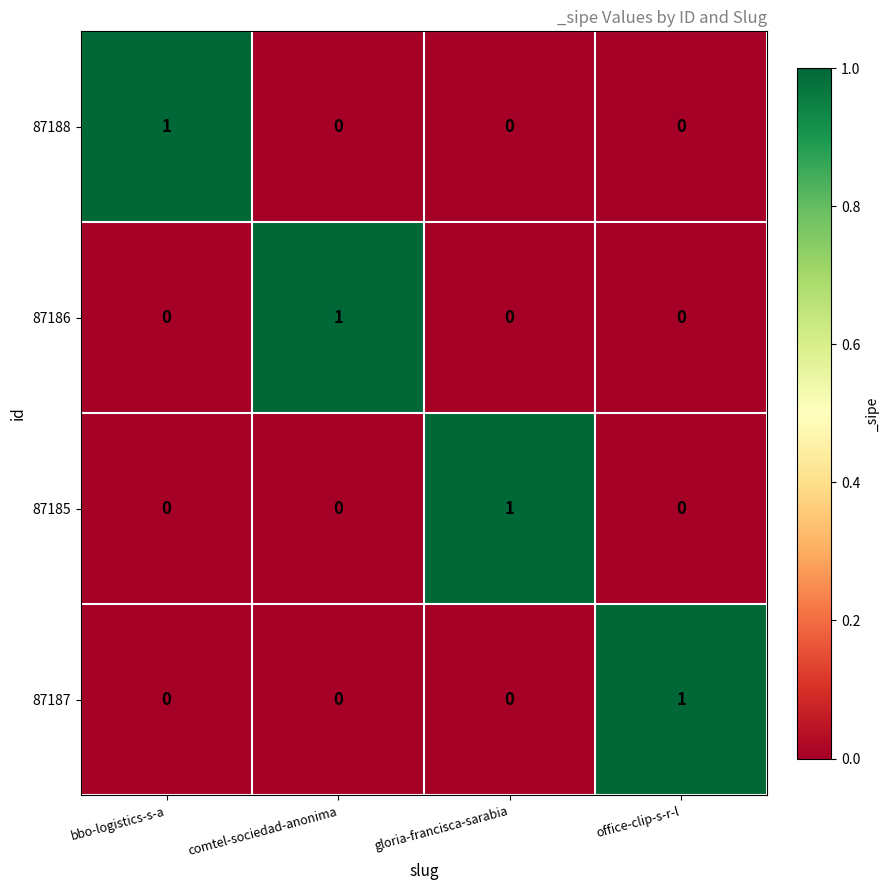

The value of 87185 at bbo-logistics-s-a is 1. True or false?

False